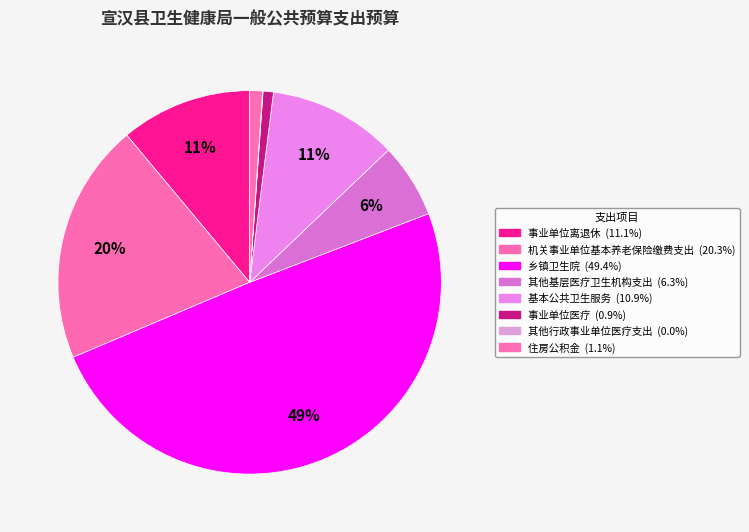

Does any single category account for the majority?

No